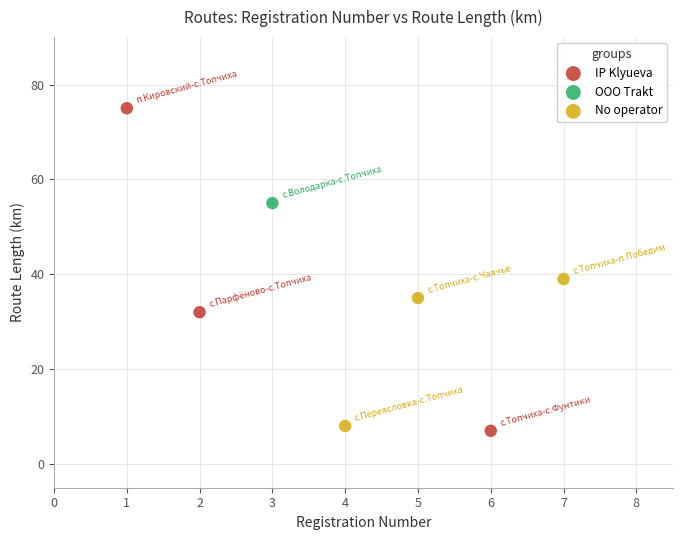

What are all the series names shown in the legend?

IP Klyueva, OOO Trakt, No operator